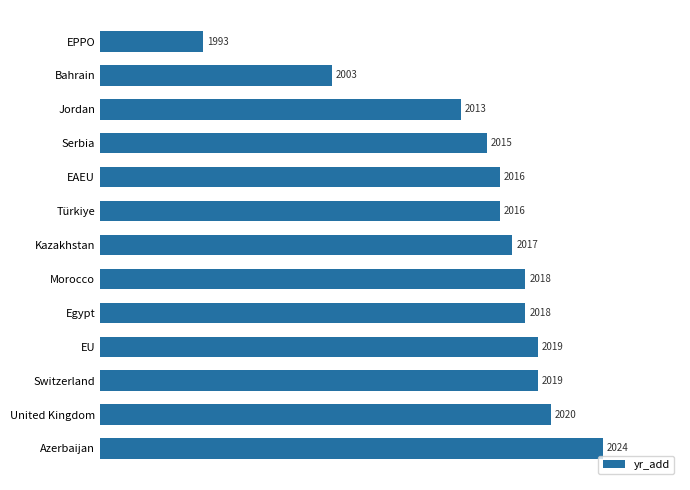

Reading bottom to top, transcribe all the data shown in this chart.

Azerbaijan=2024	United Kingdom=2020	Switzerland=2019	EU=2019	Egypt=2018	Morocco=2018	Kazakhstan=2017	Türkiye=2016	EAEU=2016	Serbia=2015	Jordan=2013	Bahrain=2003	EPPO=1993